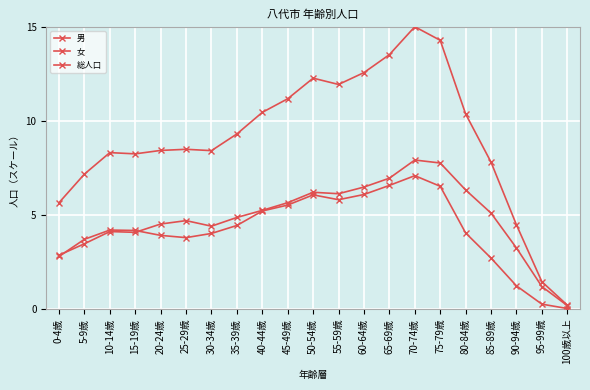

At how many categories does at least one series exceed 4?

19